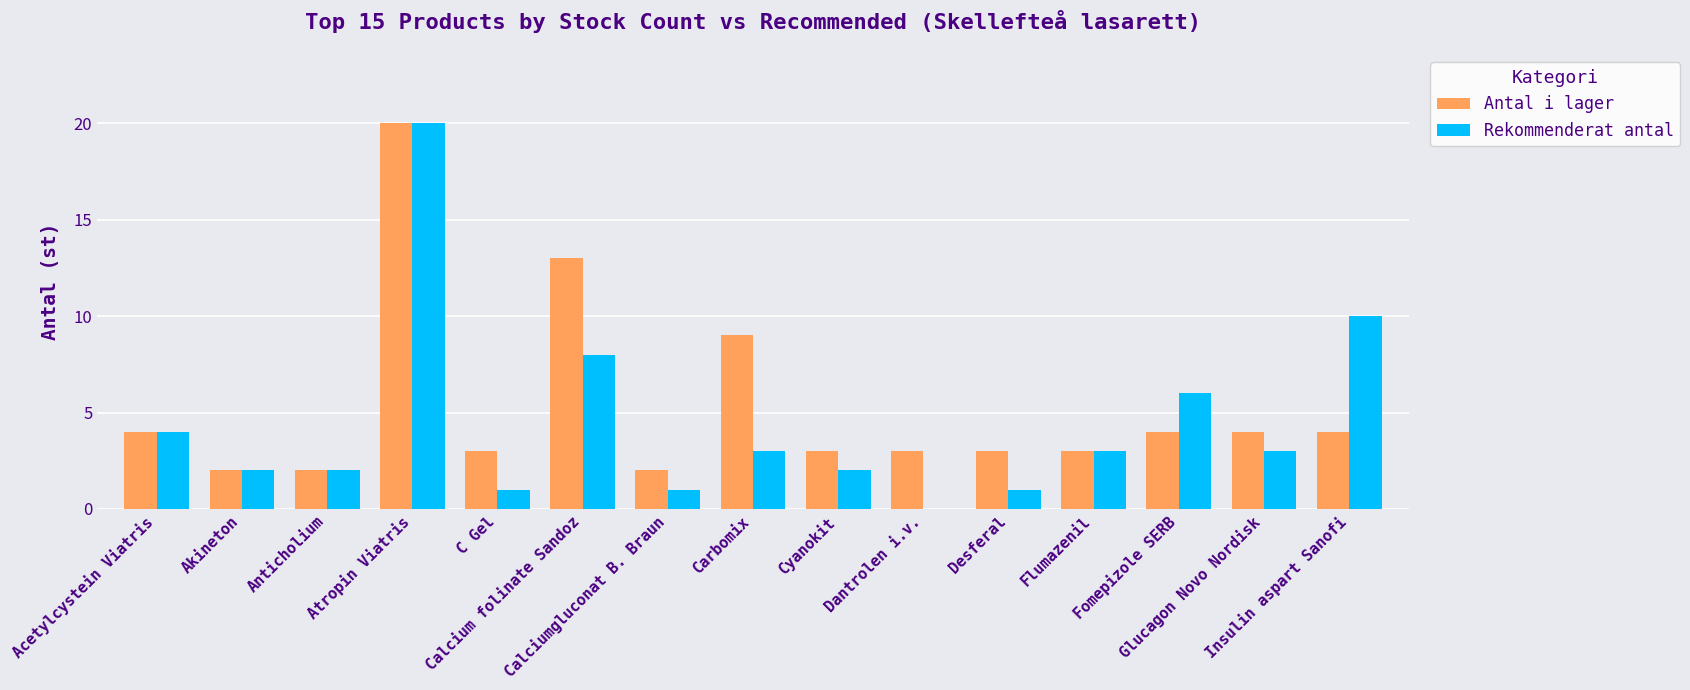

What is the sum of all Rekommenderat antal values?

66